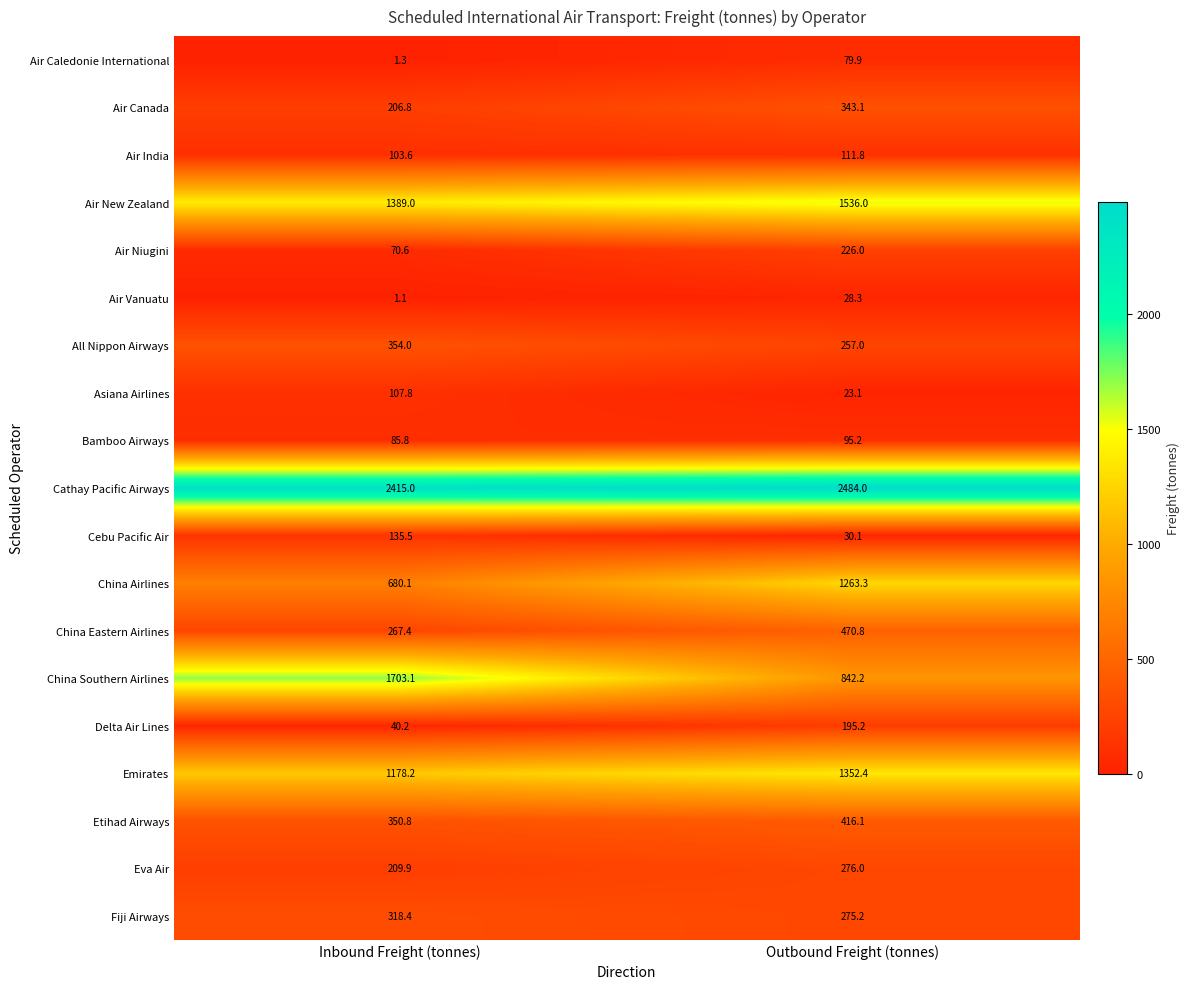

Which series has the largest total across all categories?

Cathay Pacific Airways